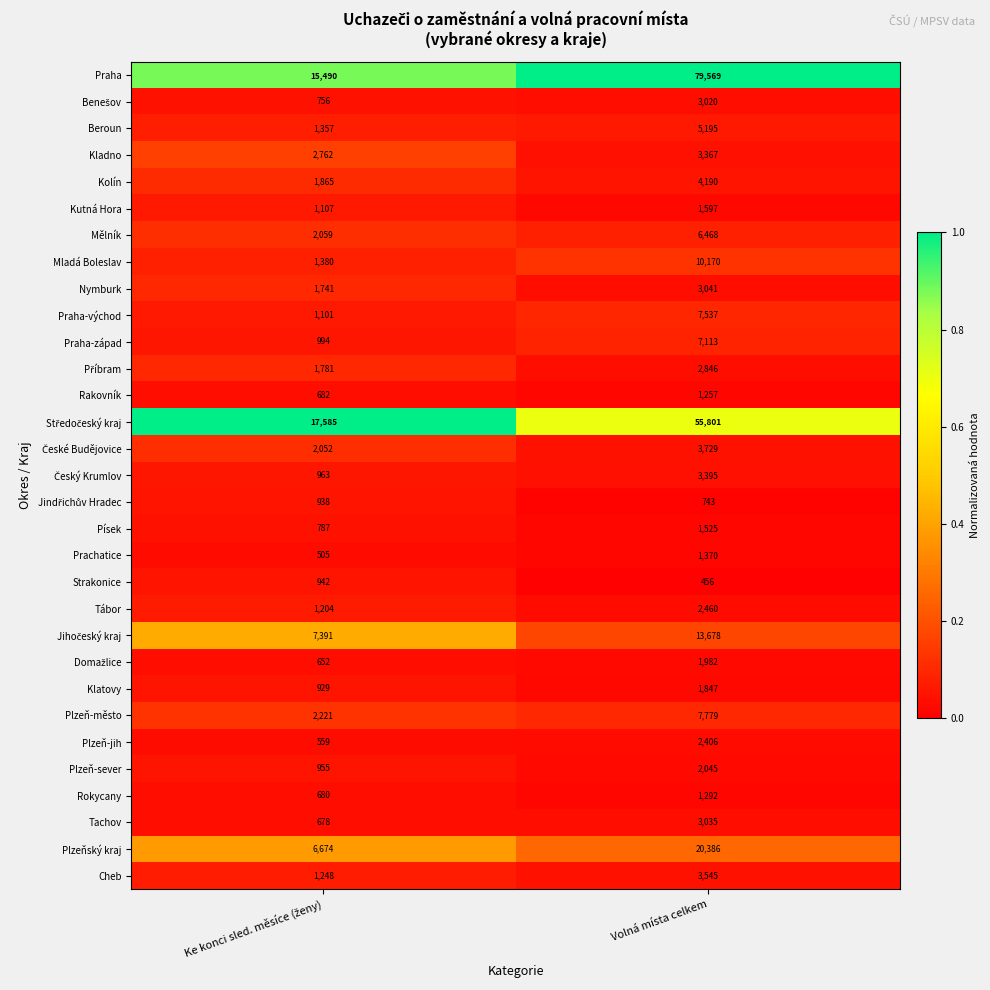

What value does the Písek series have at Volná místa celkem?

1525